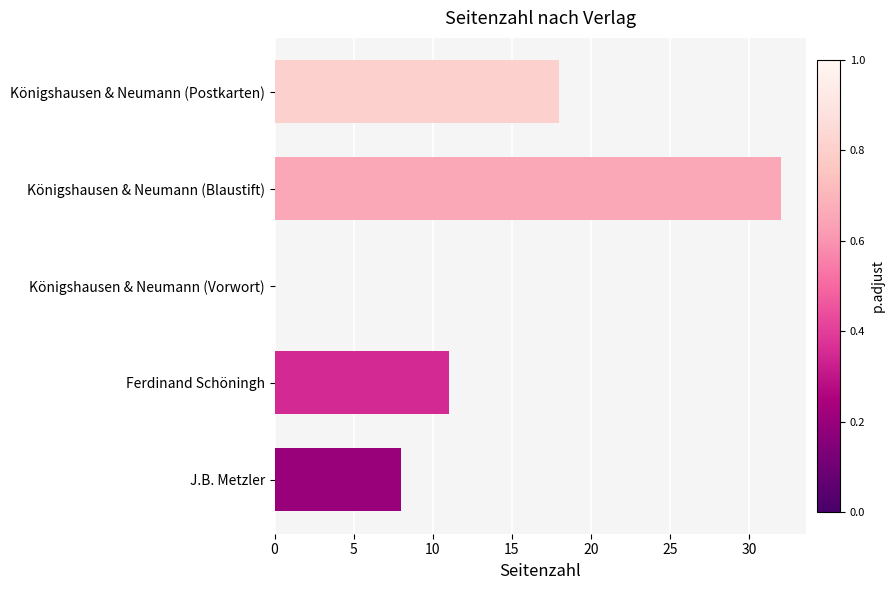

Where is the data nearest to the value 16?

Königshausen & Neumann (Postkarten)